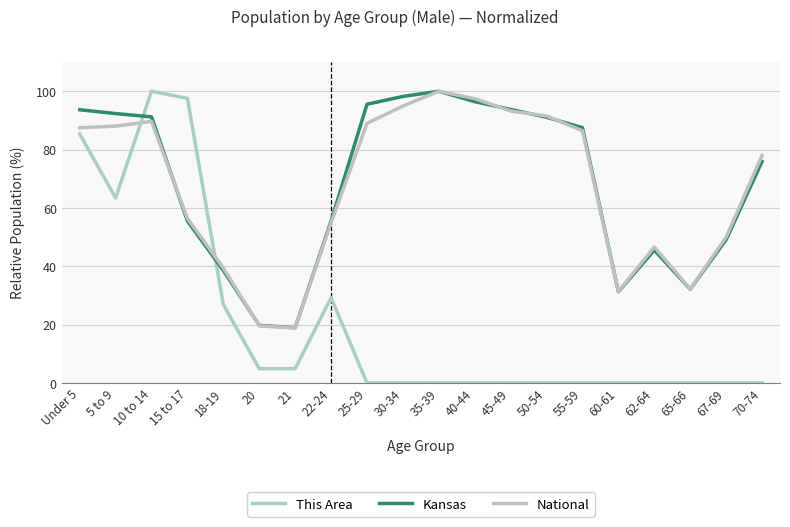

What is the difference between the maximum and minimum values in the This Area series?

100.0